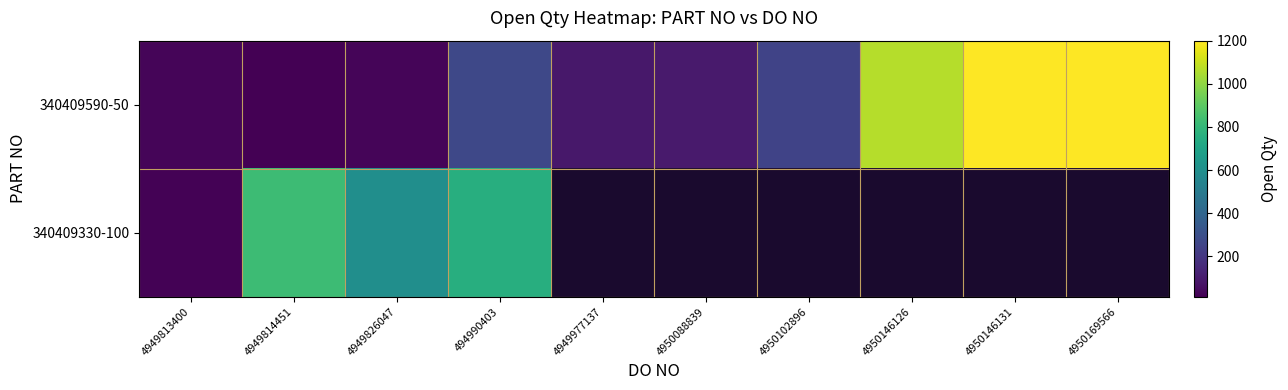

Which series has the largest range (max minus min)?

340409590-50